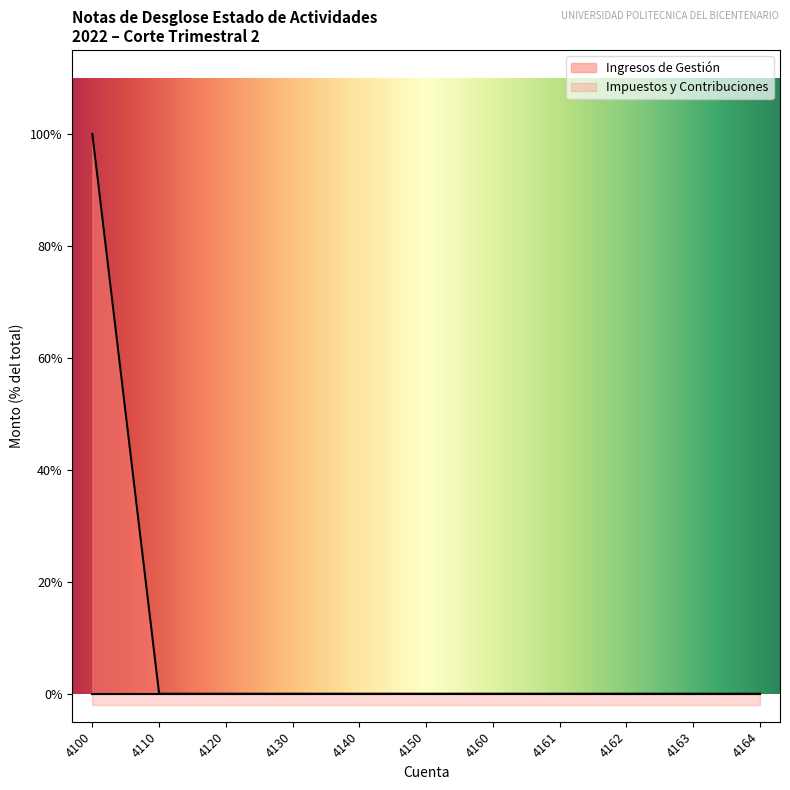

How many series are shown in this chart?

2